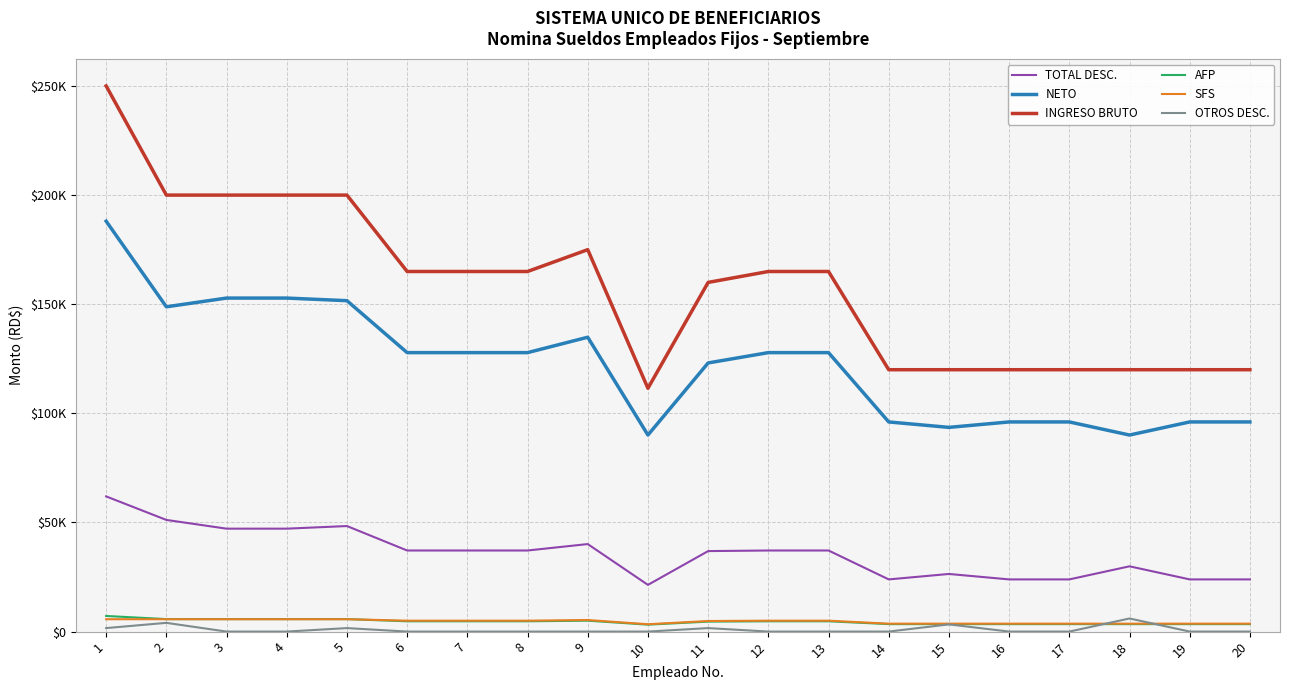

What are all the series names shown in the legend?

TOTAL DESC., NETO, INGRESO BRUTO, AFP, SFS, OTROS DESC.